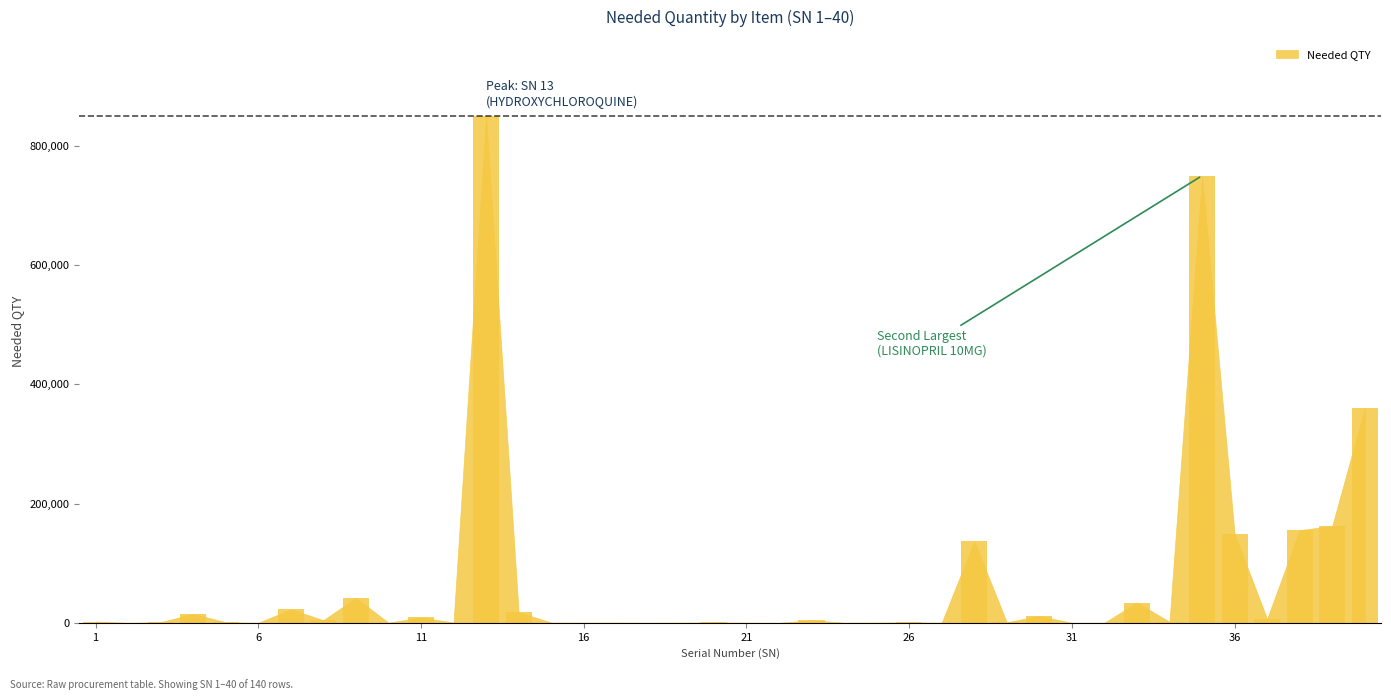

What is the value of the 11th bar from the left?

9000